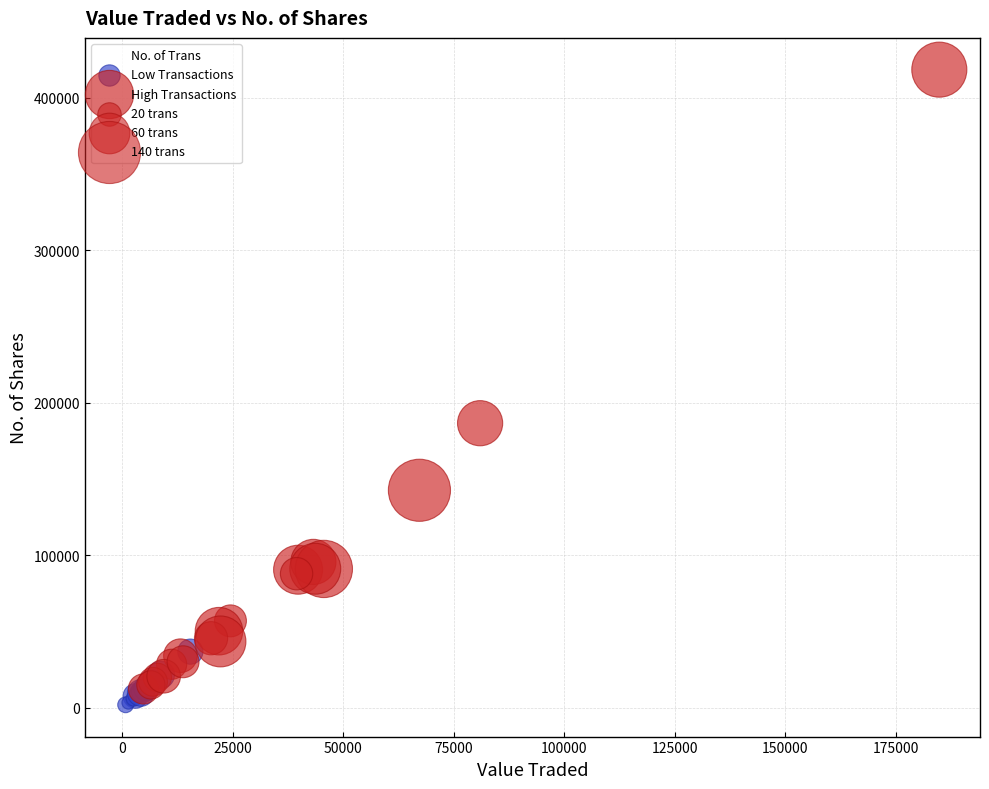

Which series reaches the minimum Y coordinate?

Low Transactions